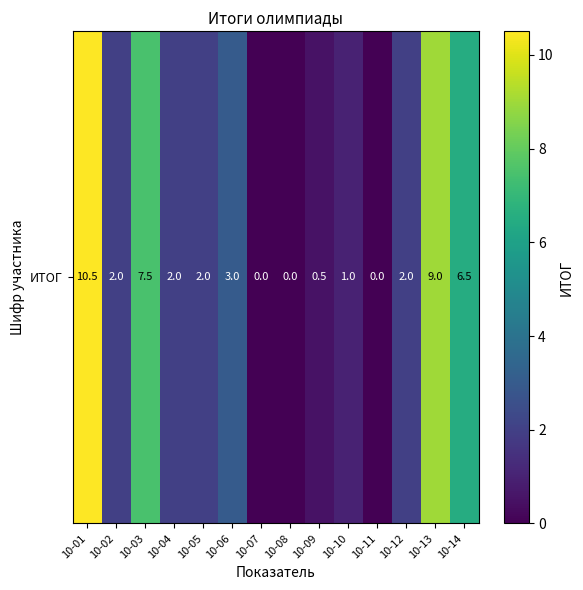

The value at 10-06 is 1.2. True or false?

False